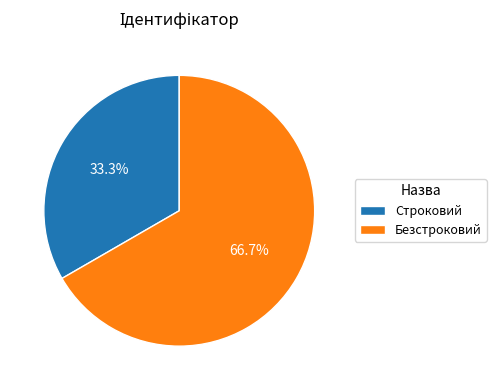

Which category has the biggest portion of the pie?

Безстроковий